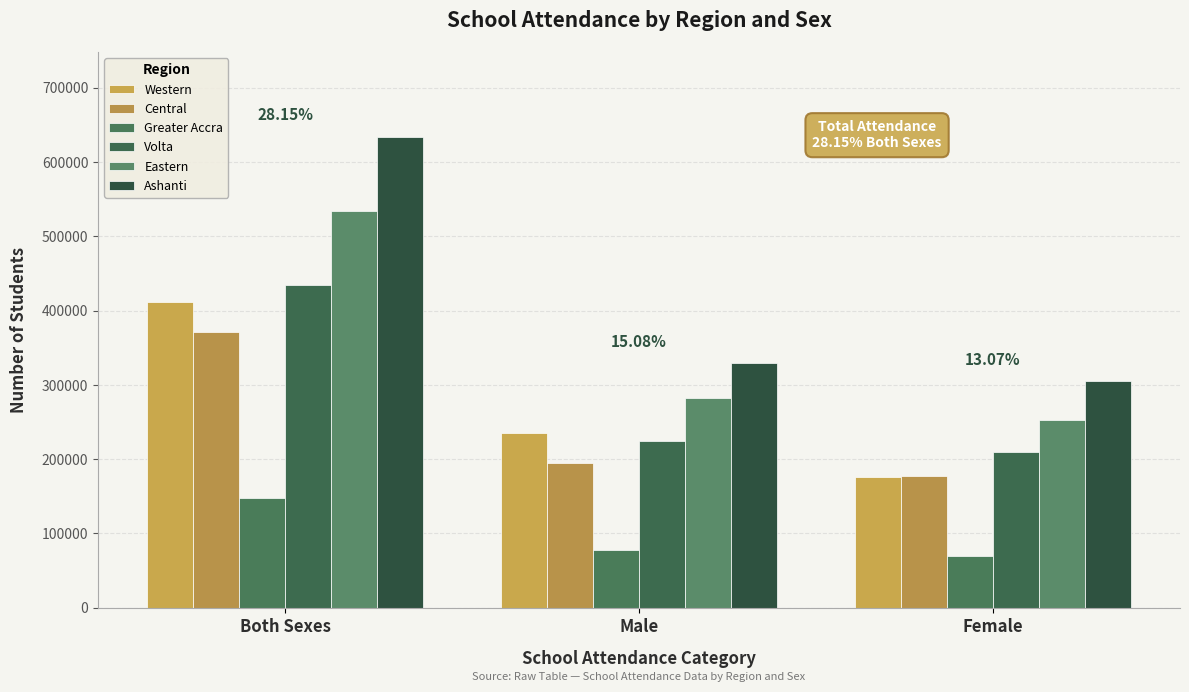

How many categories are shown in the chart?

3